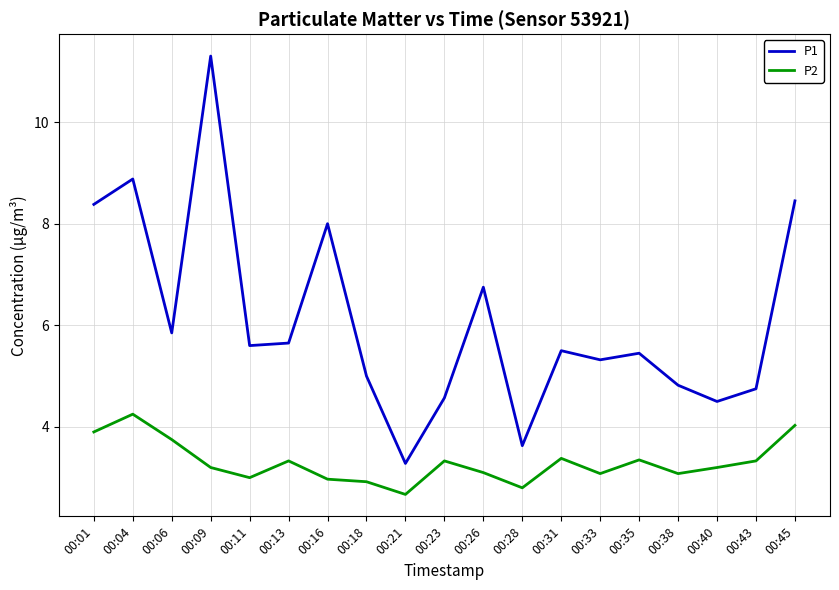

What is the difference between the highest and lowest values at 00:45?

4.4